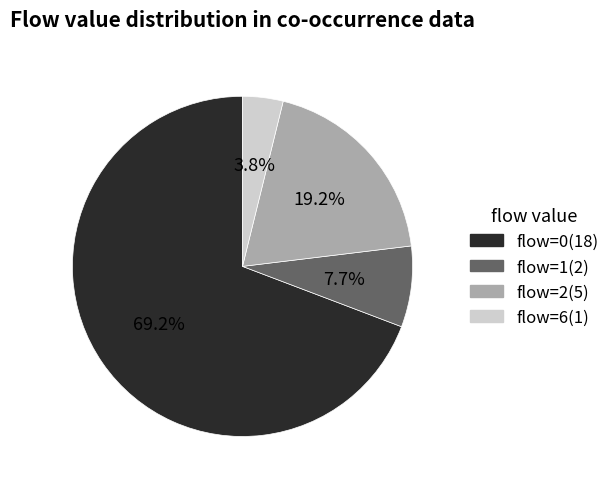

Does any single category account for the majority?

Yes